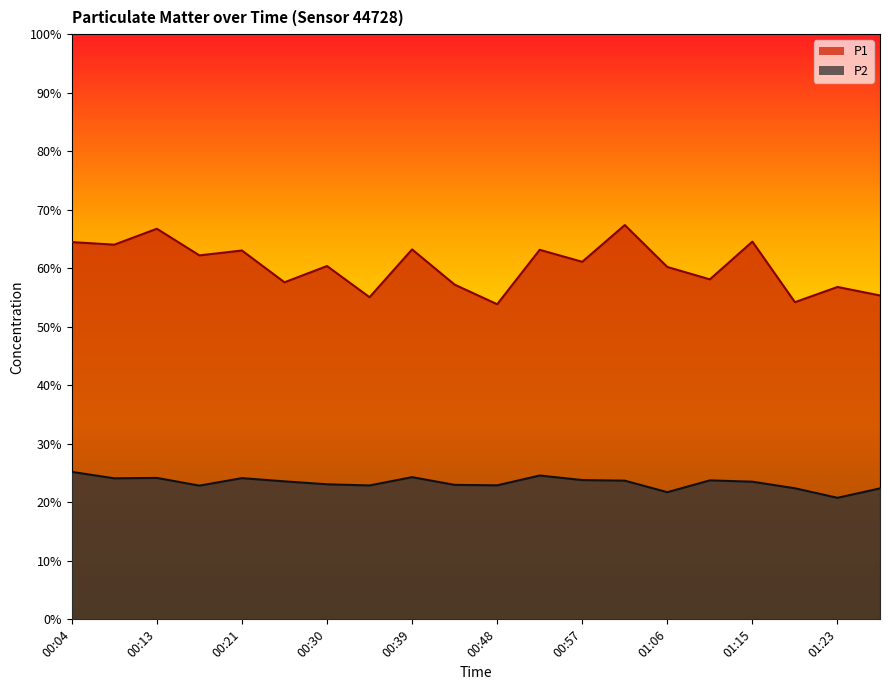

List the series in order of their overall mean, lowest first.

P2, P1